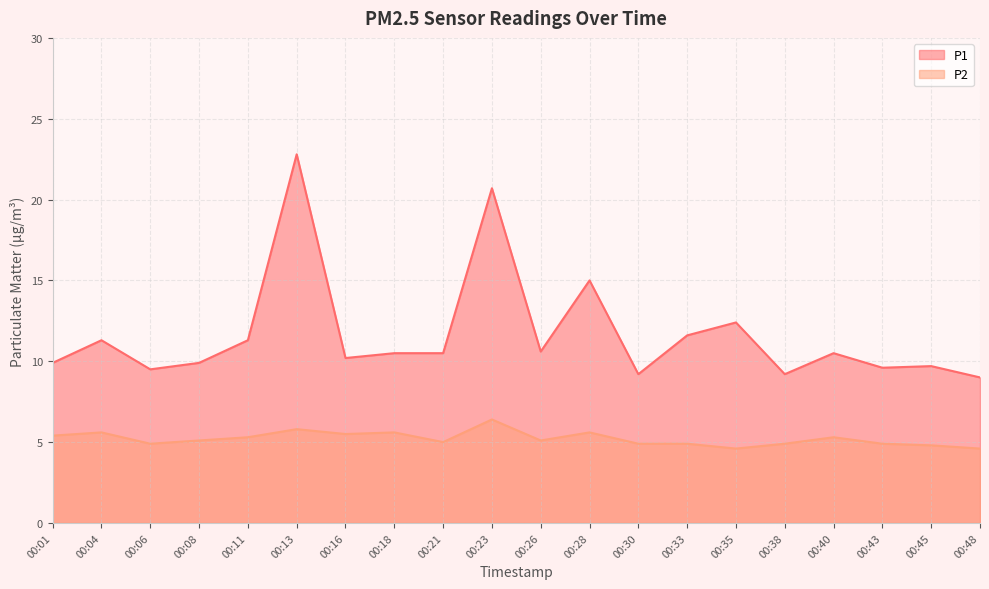

Reading left to right, list all the values displayed in this chart.

P1: 00:01=9.9	00:04=11.3	00:06=9.5	00:08=9.9	00:11=11.3	00:13=22.8	00:16=10.2	00:18=10.5	00:21=10.5	00:23=20.7	00:26=10.6	00:28=15.0	00:30=9.2	00:33=11.6	00:35=12.4	00:38=9.2	00:40=10.5	00:43=9.6	00:45=9.7	00:48=9.0
P2: 00:01=5.4	00:04=5.6	00:06=4.9	00:08=5.1	00:11=5.3	00:13=5.8	00:16=5.5	00:18=5.6	00:21=5.0	00:23=6.4	00:26=5.1	00:28=5.6	00:30=4.9	00:33=4.9	00:35=4.6	00:38=4.9	00:40=5.3	00:43=4.9	00:45=4.8	00:48=4.6